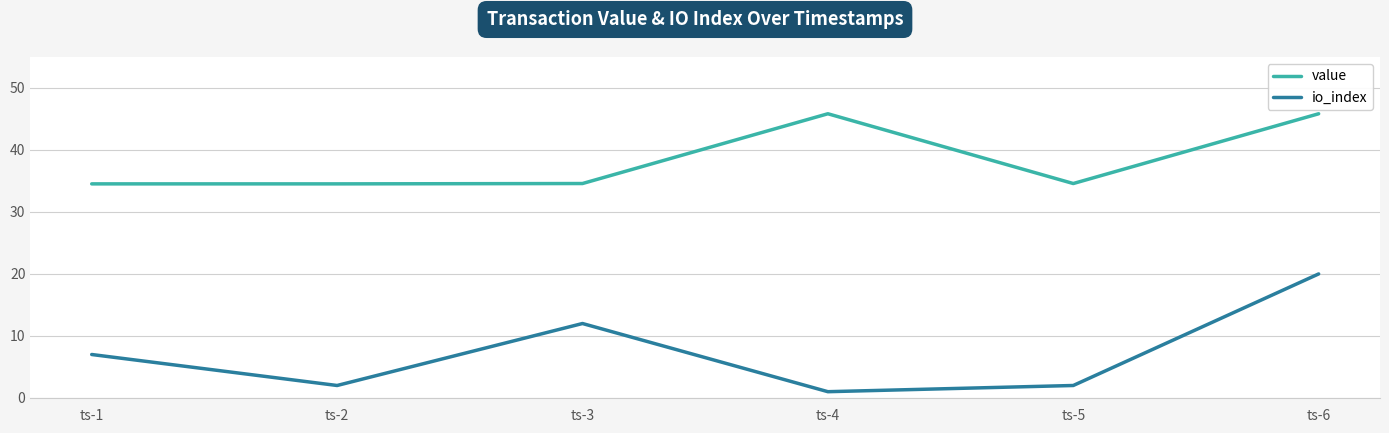

Which series has the largest range (max minus min)?

io_index